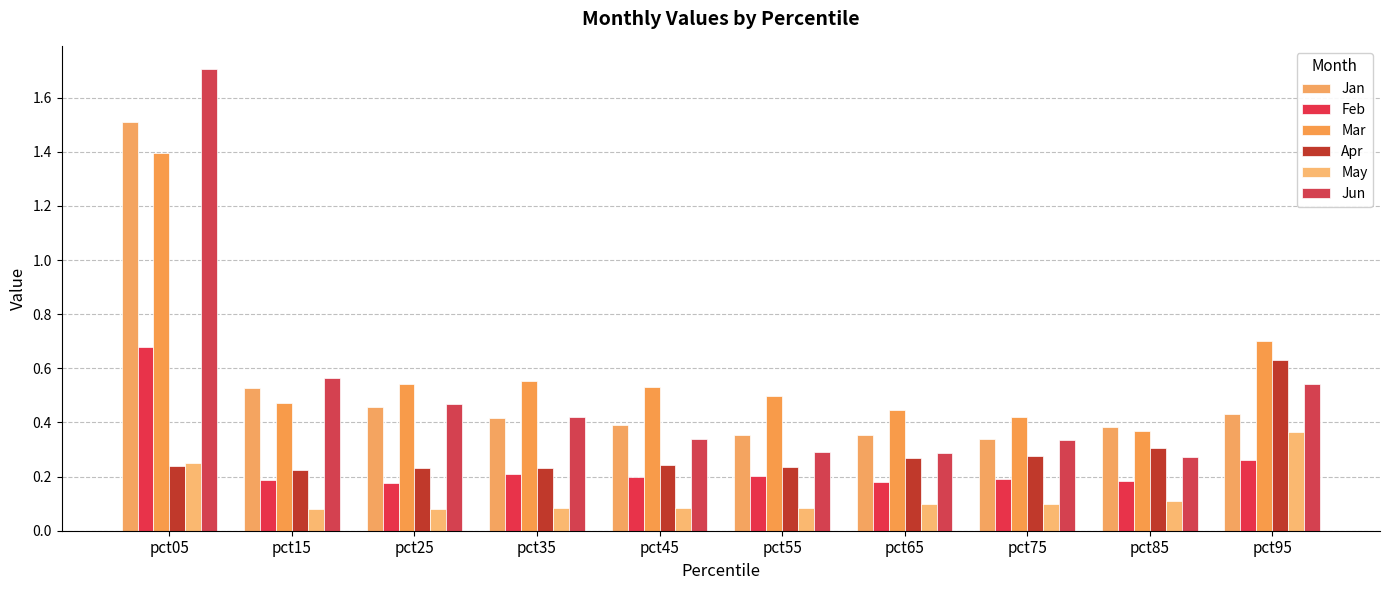

What is the value of the May bar at the 1st from the left?

0.3